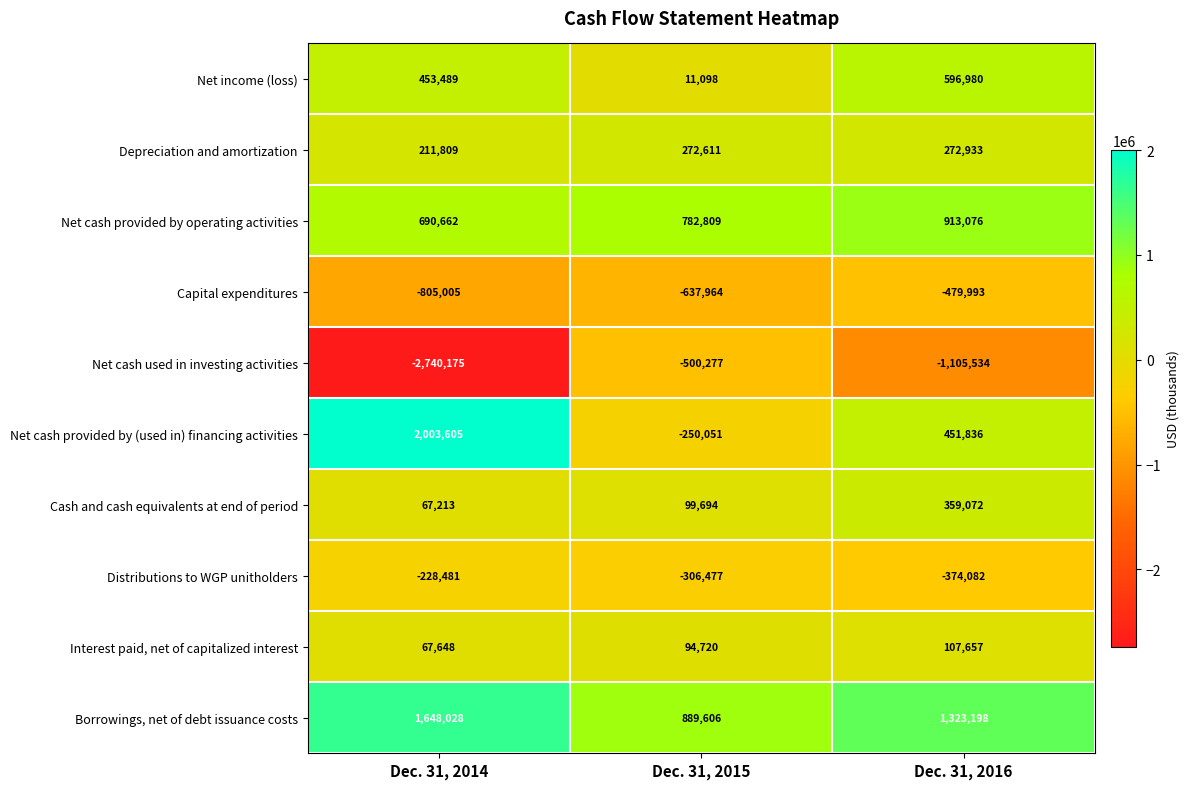

Which series changed the most between Dec. 31, 2015 and Dec. 31, 2016?

Net cash provided by (used in) financing activities